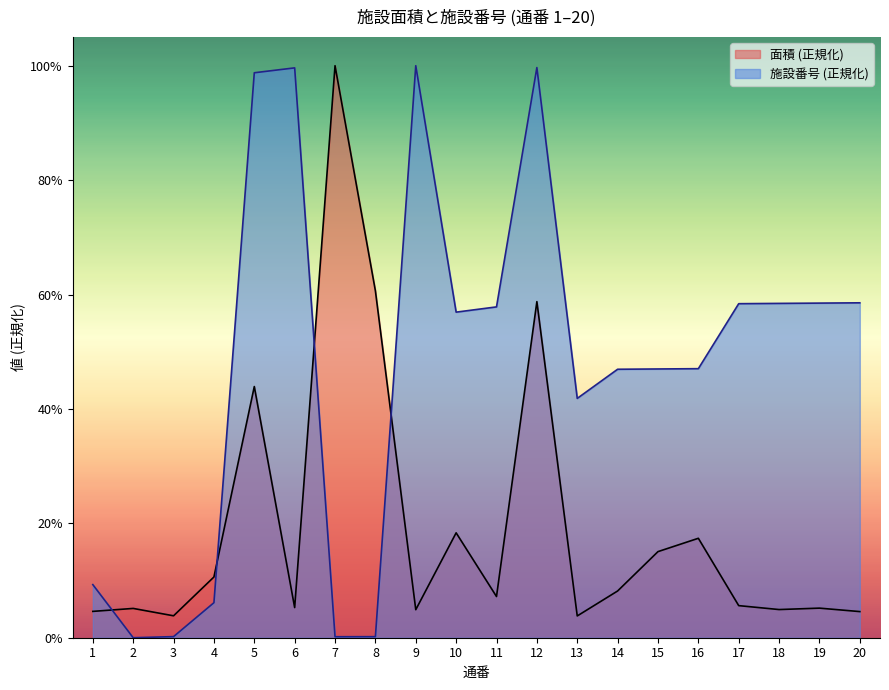

Rank the series by their maximum value, from lowest to highest.

面積, 施設番号